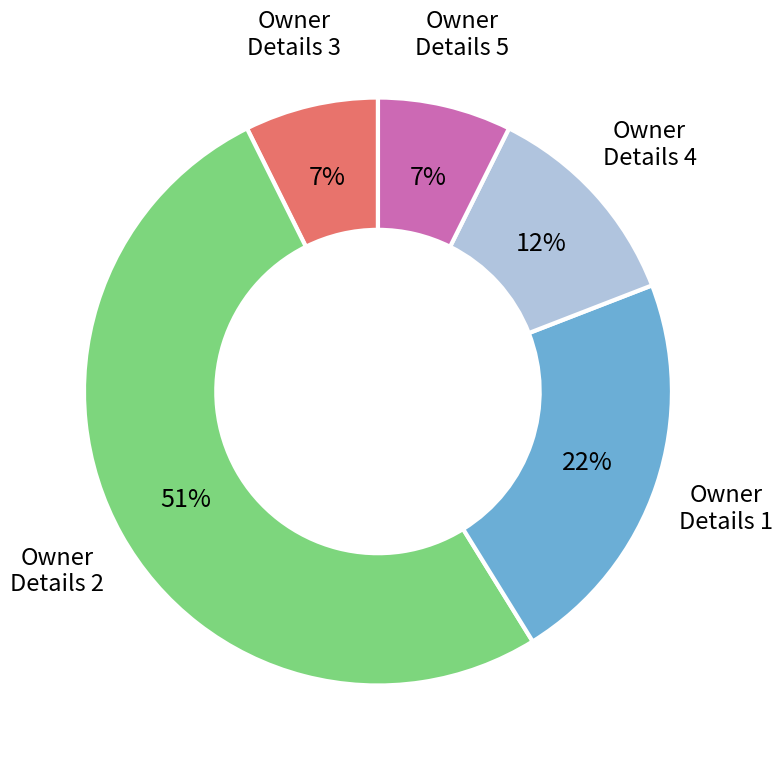

Is it true that Owner Details 1 is 22% of the pie?

True